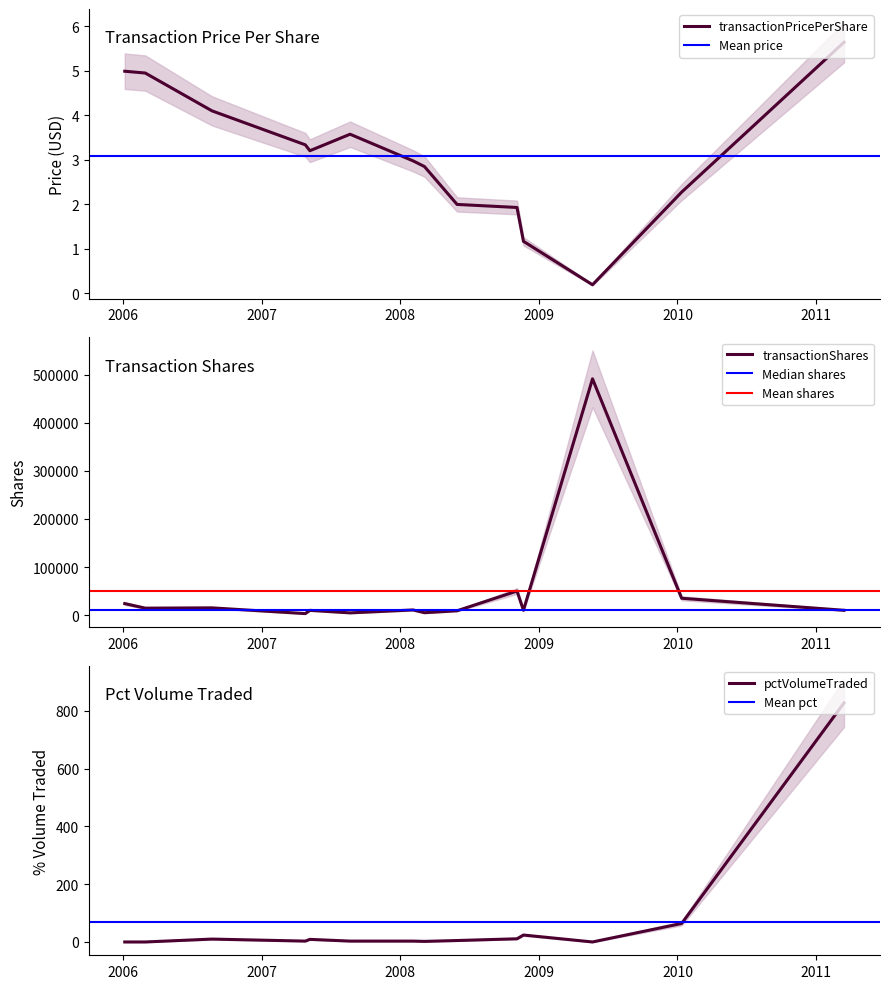

What is the difference between the pctVolumeTraded values at 2011-03-16 and 2007-08-22?

824.0